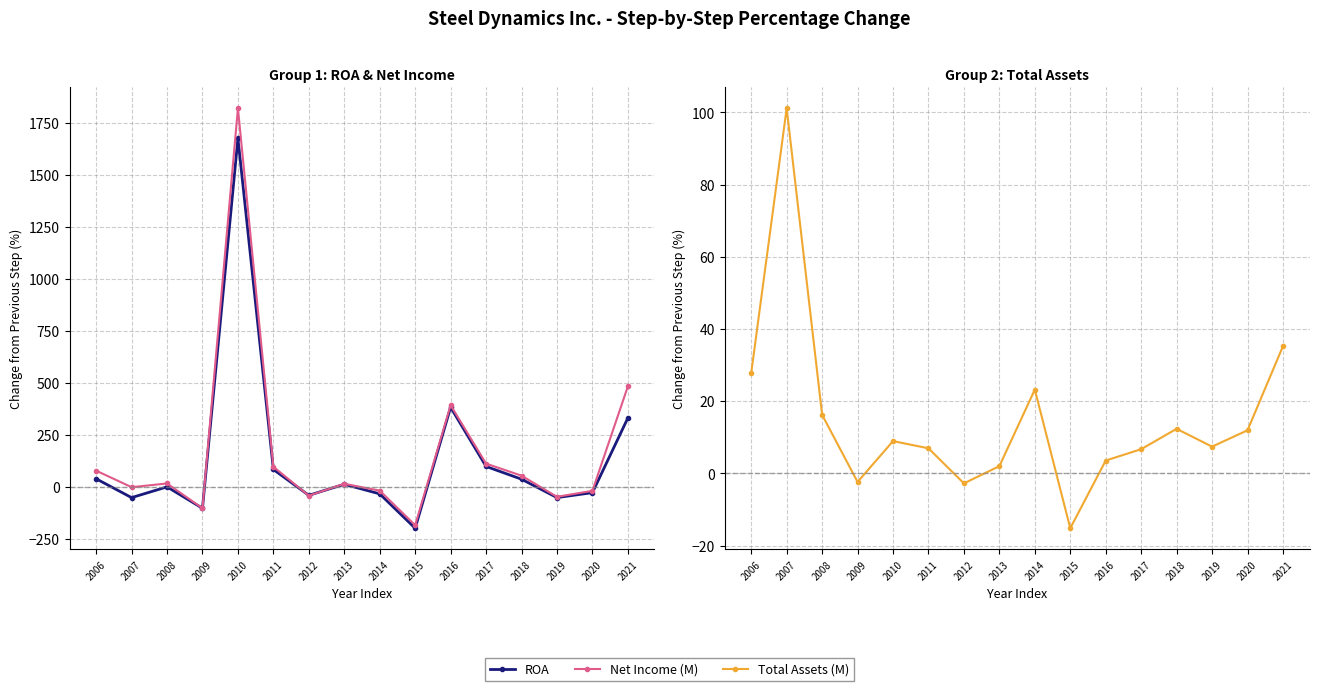

At which label does Net Income (M) reach its peak?

2010